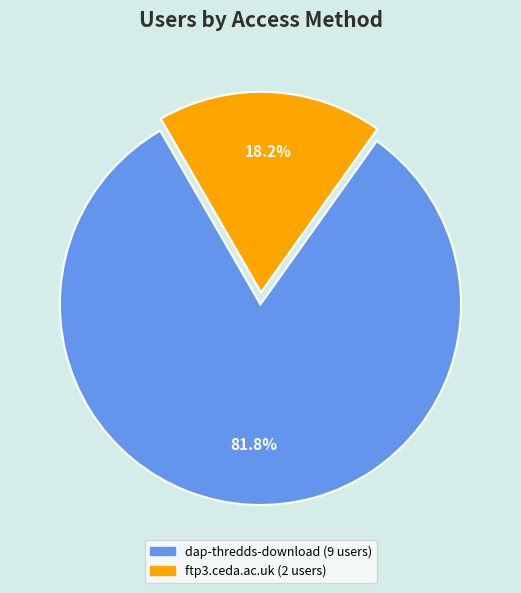

How many slices are in this pie chart?

2